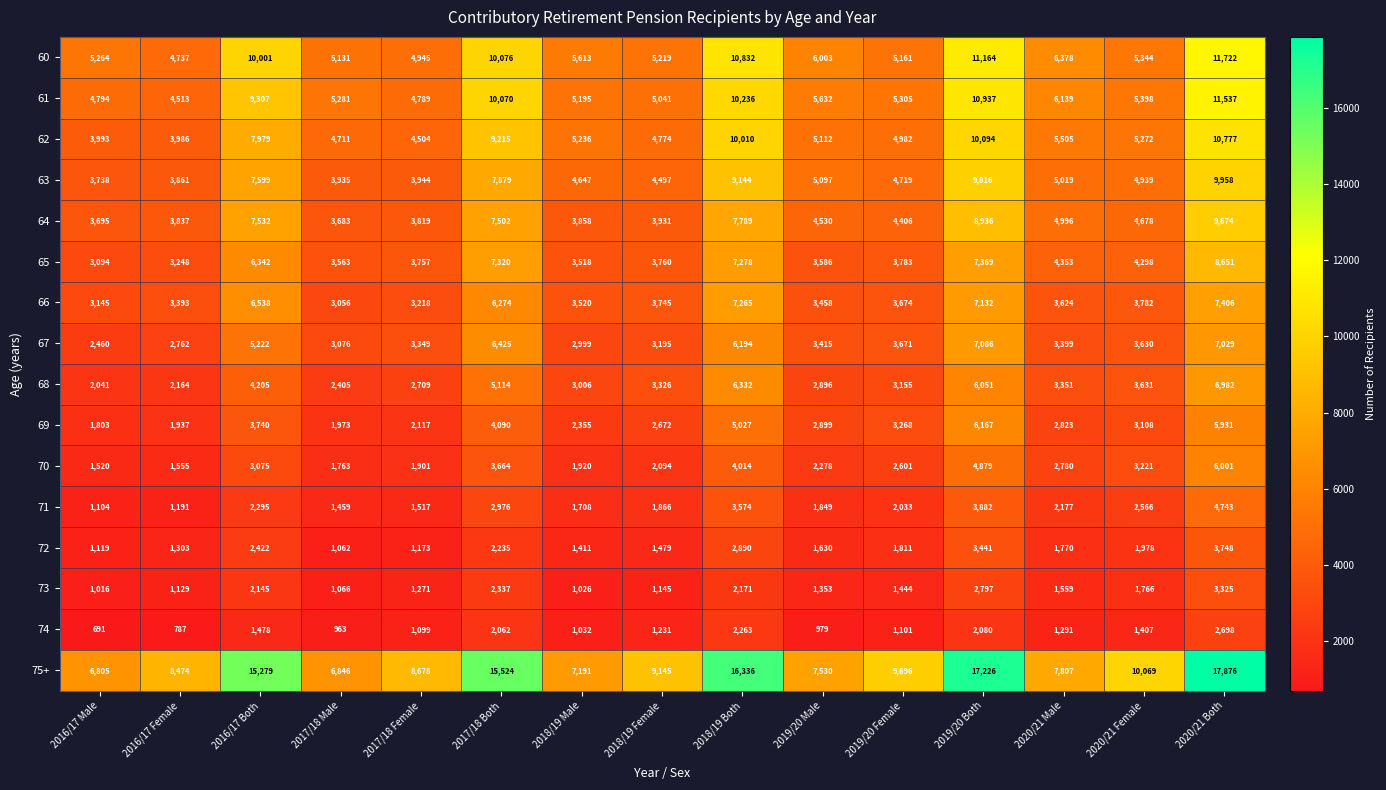

At 2017/18 Male, list the series in order from largest to smallest.

75+, 61, 60, 62, 63, 64, 65, 67, 66, 68, 69, 70, 71, 73, 72, 74